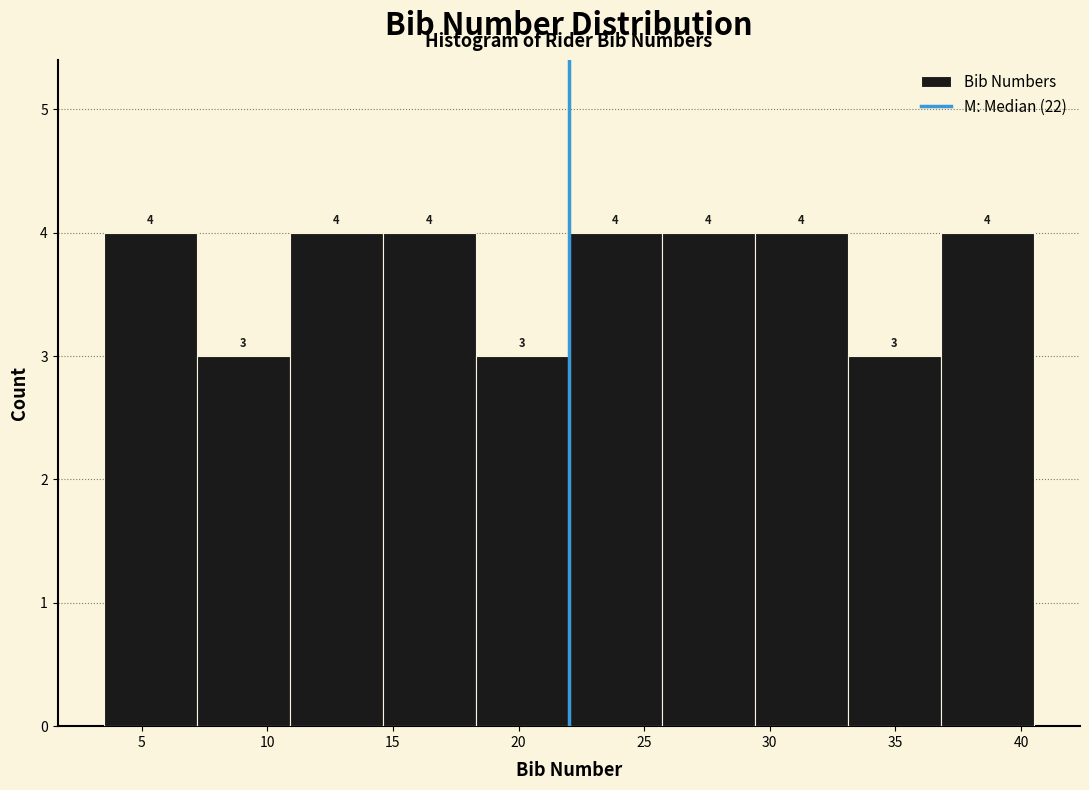

Reading left to right, list every bar in this chart as the range it spans on the x-axis followed by its height. The bar edges are not printed on the chart, so give them approximately, as read against the axis.

3.5 to 7.2: 4
7.2 to 10.9: 3
10.9 to 14.6: 4
14.6 to 18.3: 4
18.3 to 22.0: 3
22.0 to 25.7: 4
25.7 to 29.4: 4
29.4 to 33.1: 4
33.1 to 36.8: 3
36.8 to 40.5: 4